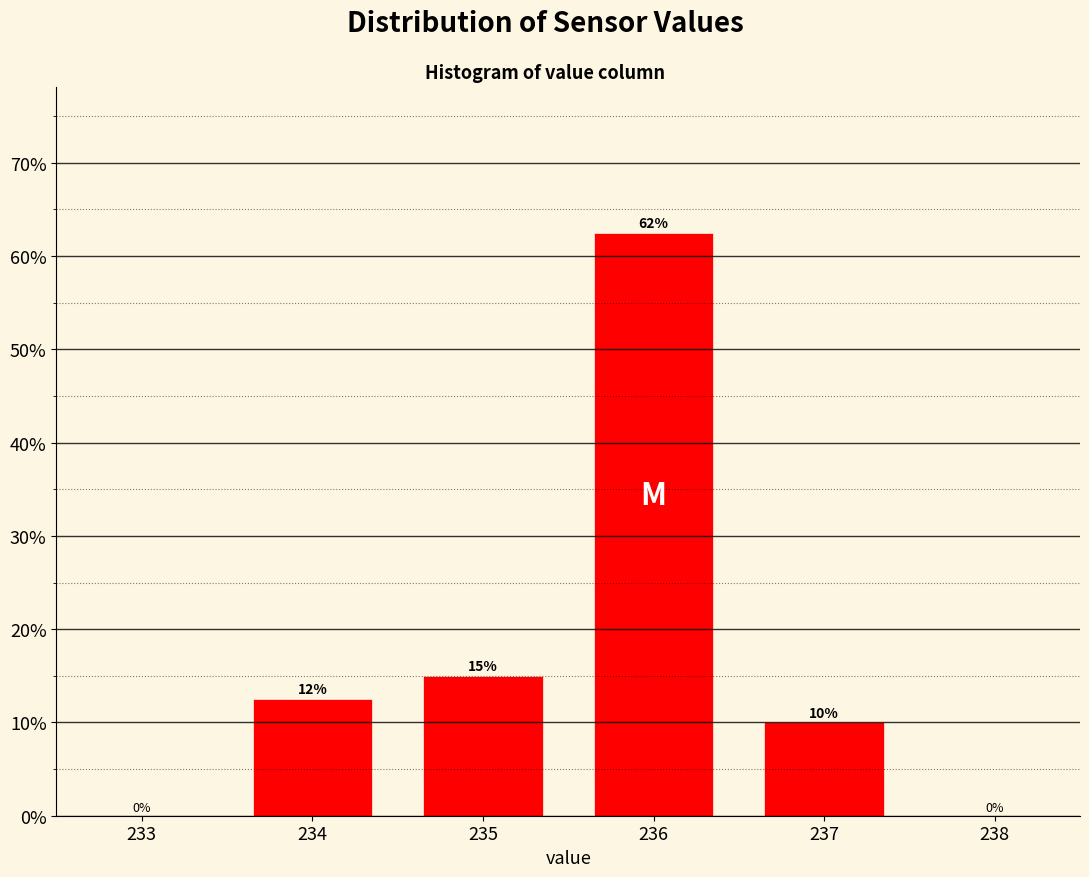

Are the bars horizontal?

No